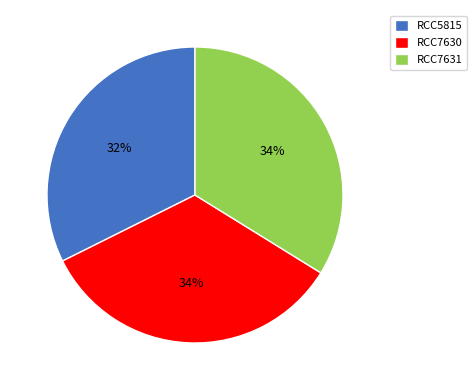

Which category has the smallest portion of the pie?

RCC5815